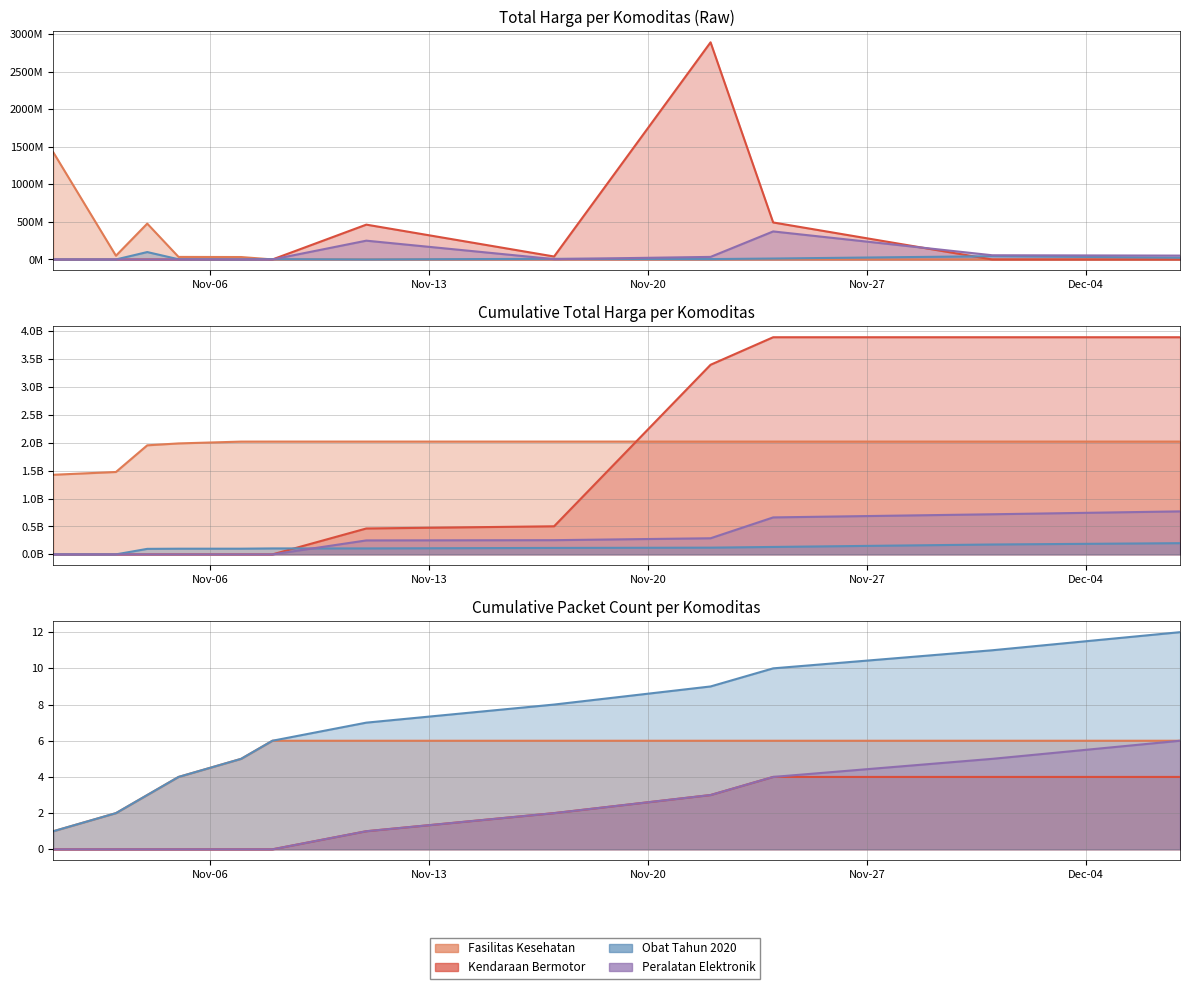

True or false: Fasilitas Kesehatan has more than 1 interior local peaks.

False